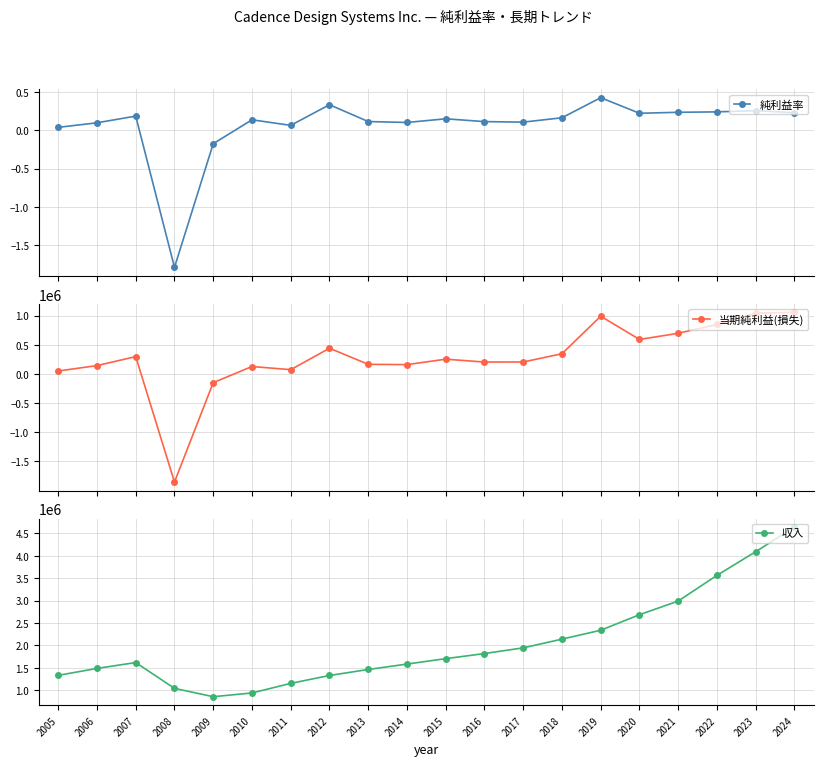

The 収入 series shows 556811.0 at 2008. True or false?

False